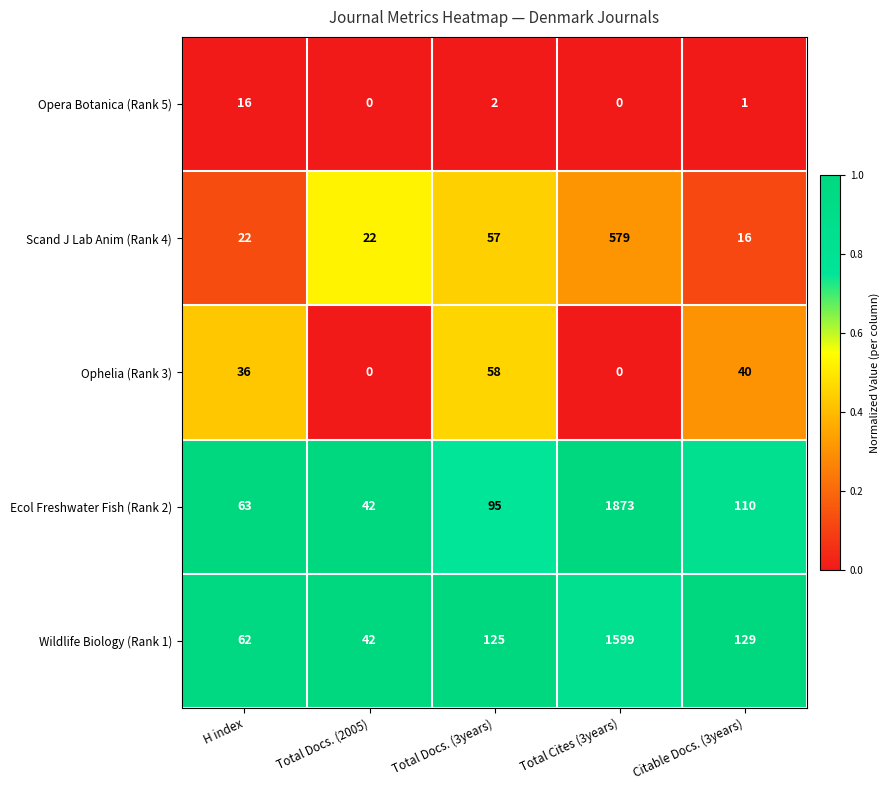

Where is Opera Botanica (Rank 5) nearest to the value 8?

Total Docs. (3years)